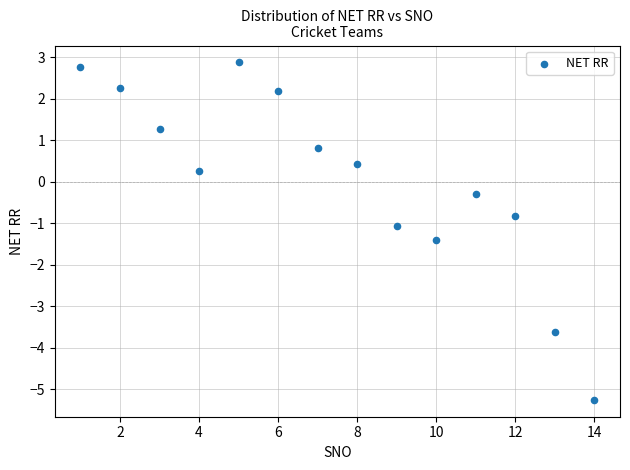

What is the range of X values (max minus min)?

13.0